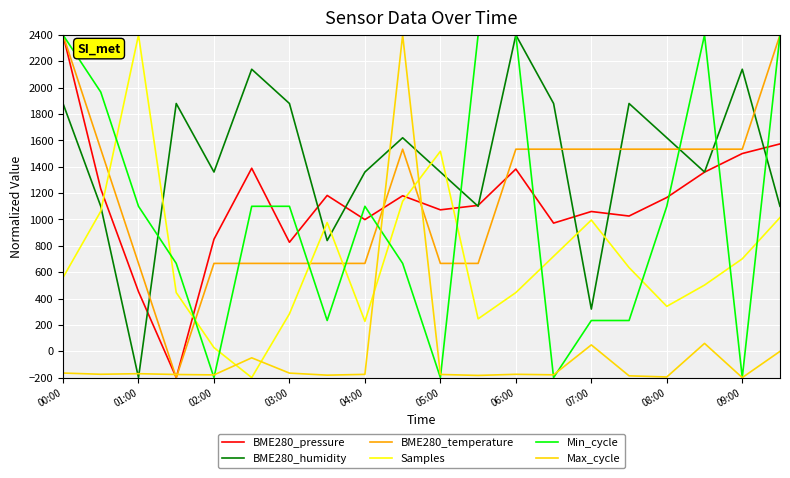

Which series ends up on top after the final intersection of BME280_temperature and Samples?

BME280_temperature